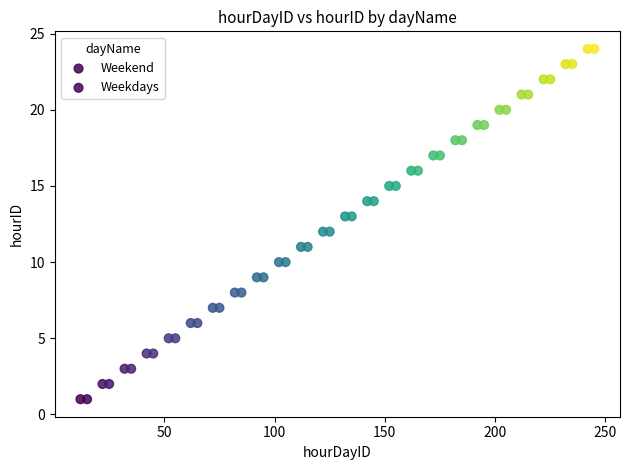

What are all the series names shown in the legend?

Weekend, Weekdays